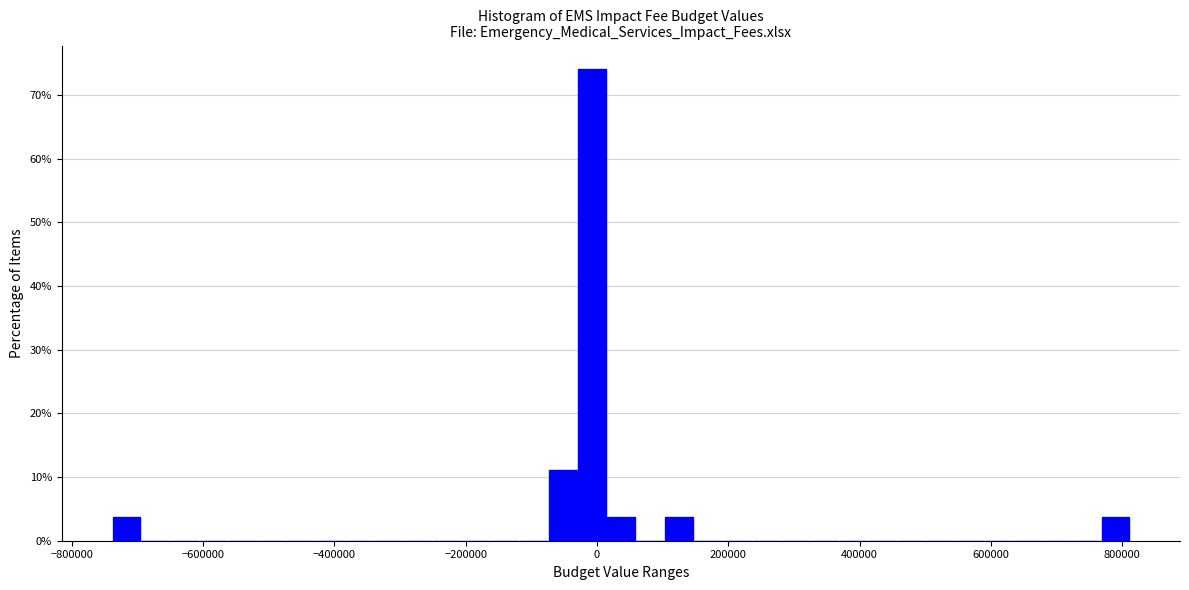

Read against the x-axis, roughly where is the centre of the tallest bar?

0